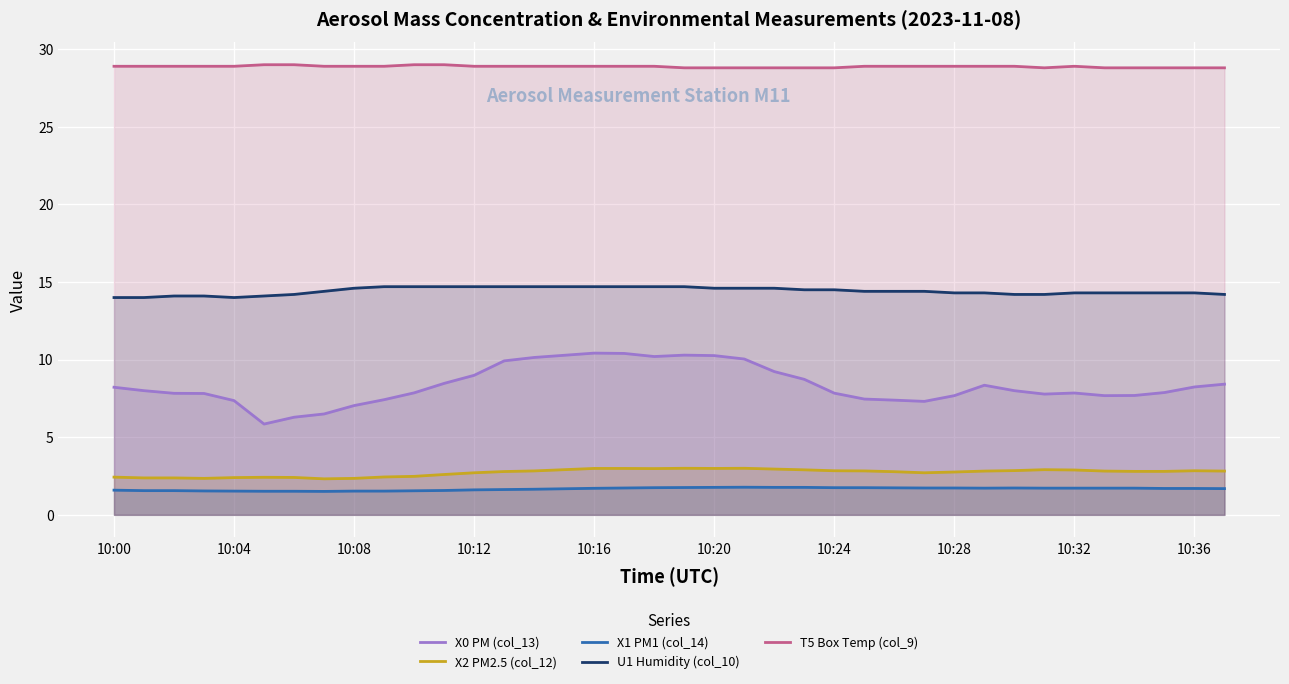

How many lines are shown in the chart?

5